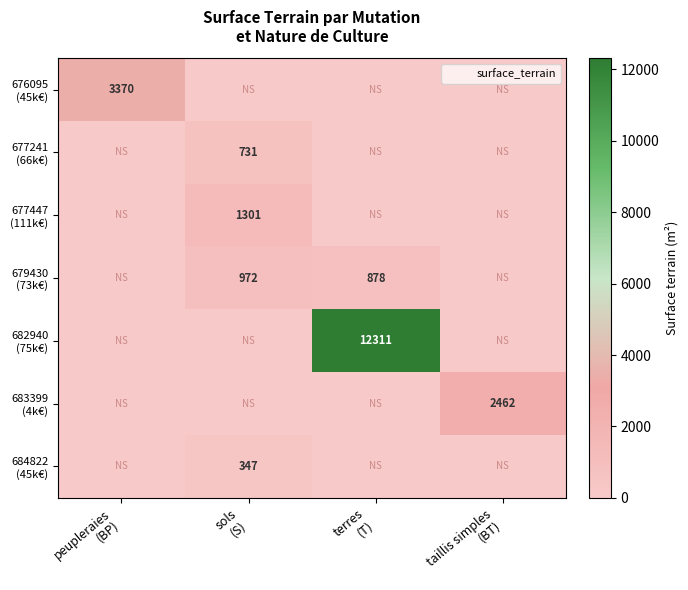

What is the difference between the maximum and minimum values in the 677241 (66k€) series?

731